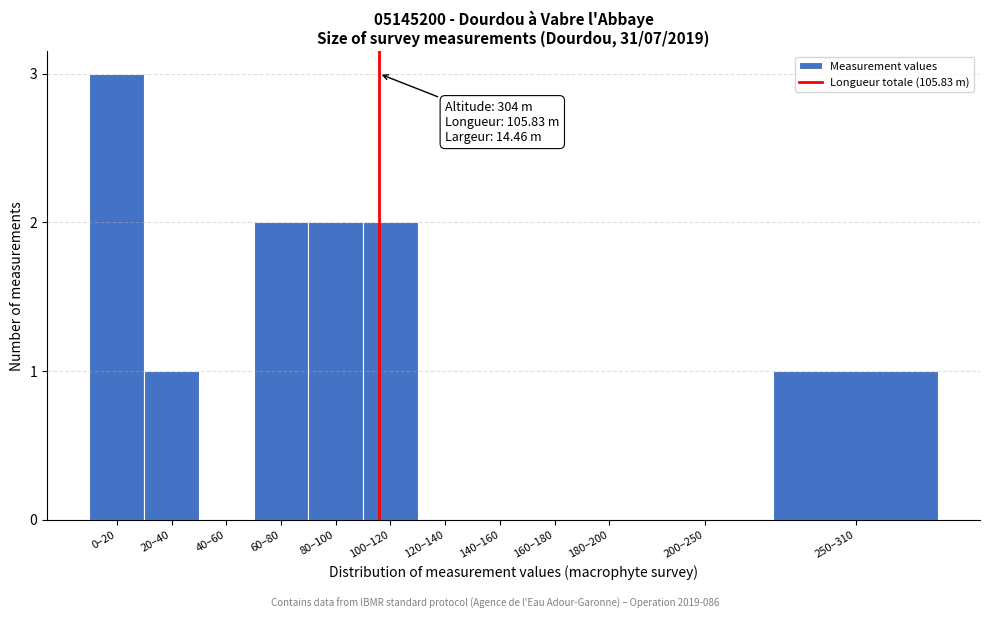

Reading right to left, extract all data points from this chart.

250–310=1	200–250=0	180–200=0	160–180=0	140–160=0	120–140=0	100–120=2	80–100=2	60–80=2	40–60=0	20–40=1	0–20=3